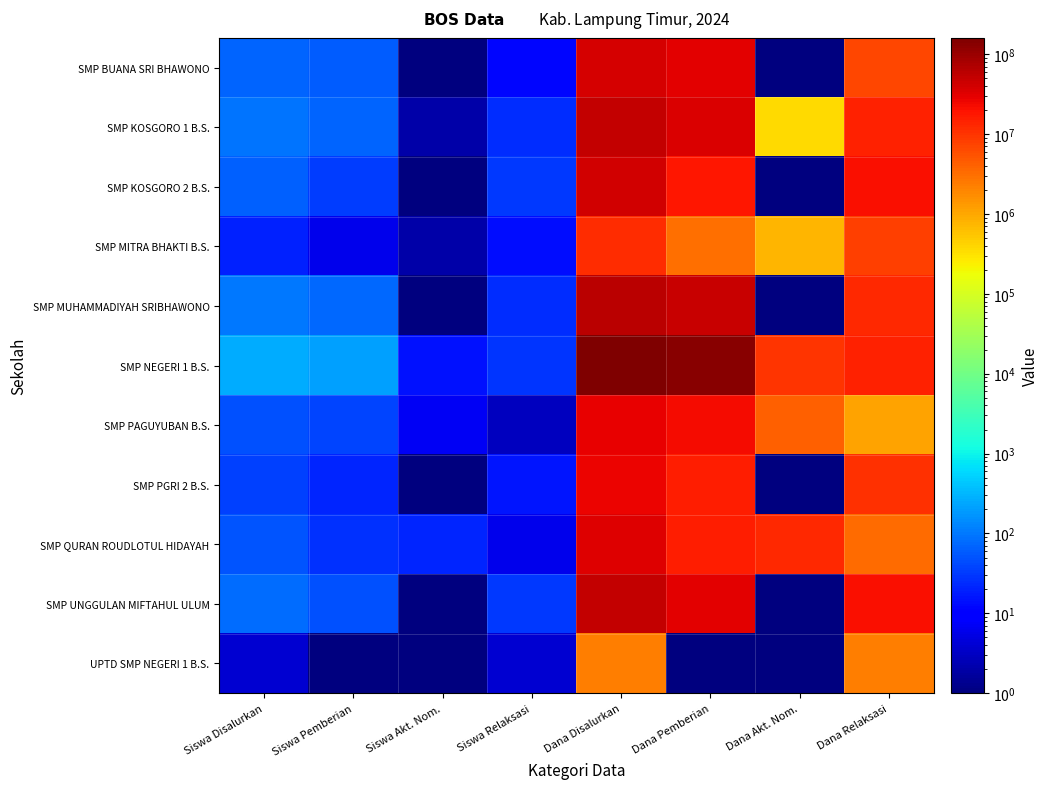

What is the total value across all series at Dana Relaksasi?

117000011